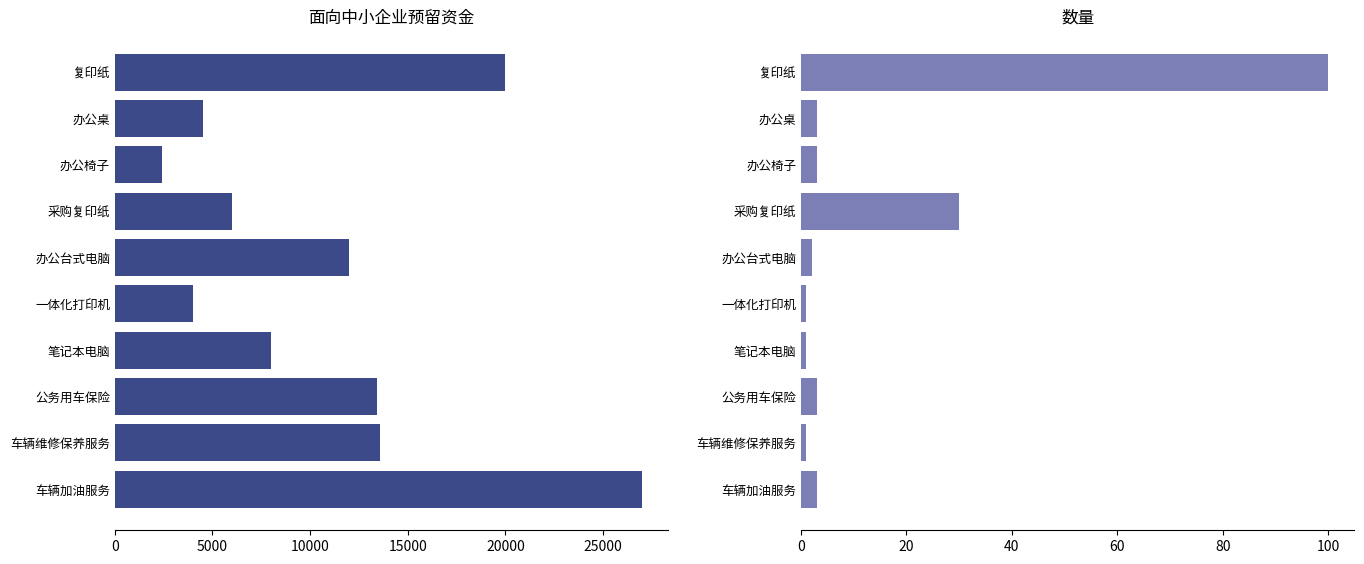

Reading left to right, what are all the values shown in this chart?

面向中小企业预留资金(元): 27000	13590	13410	8000	4000	12000	6000	2400	4500	20000
数量: 3	1	3	1	1	2	30	3	3	100